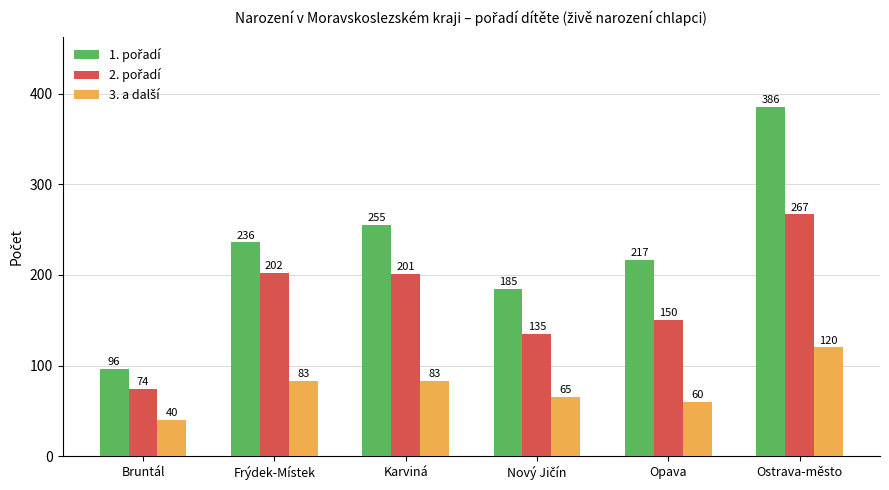

At which category is the sum across all series the highest?

Ostrava-město